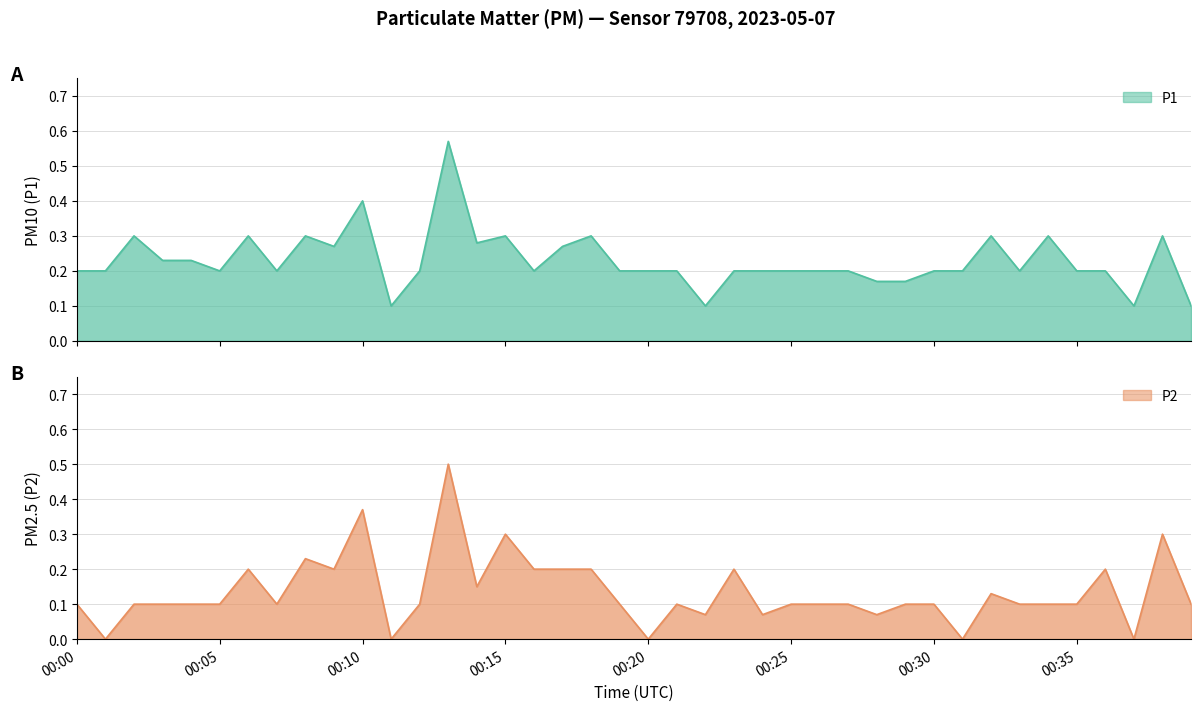

How many P1 values are between 0 and 1?

40